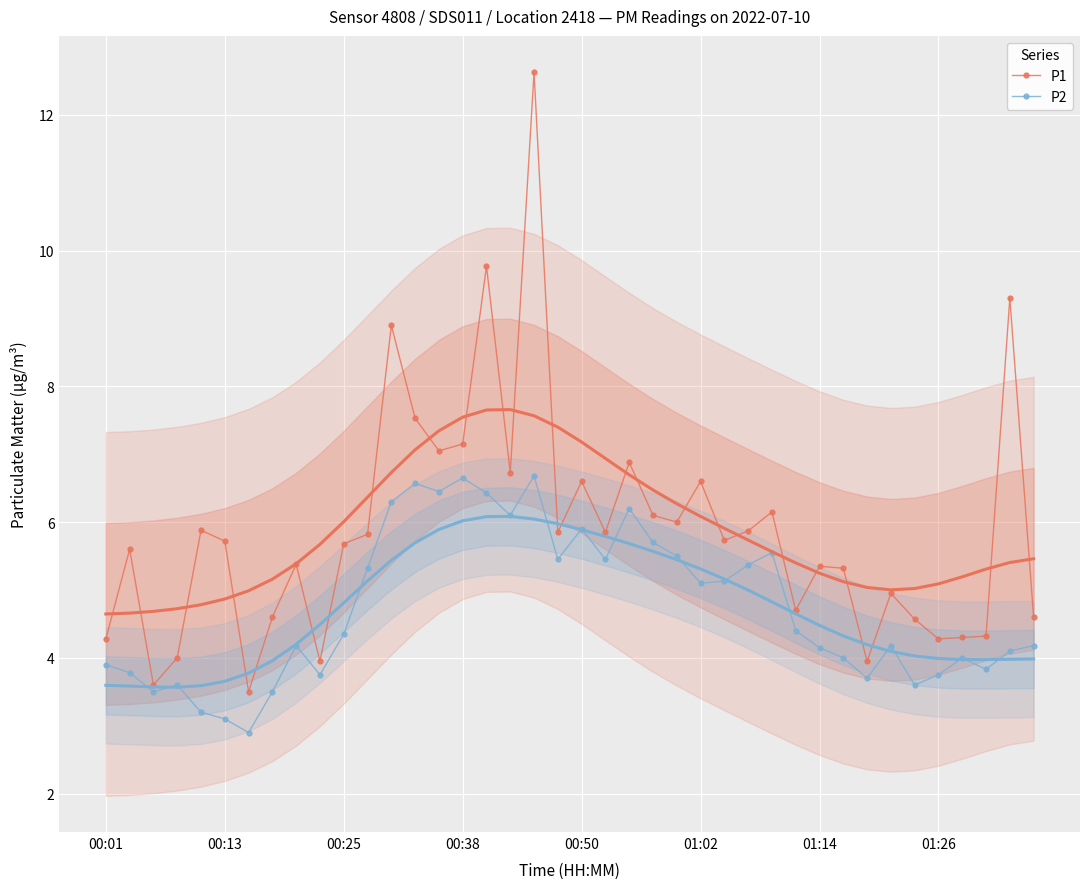

Rank the series by their maximum value, from highest to lowest.

P1, P2